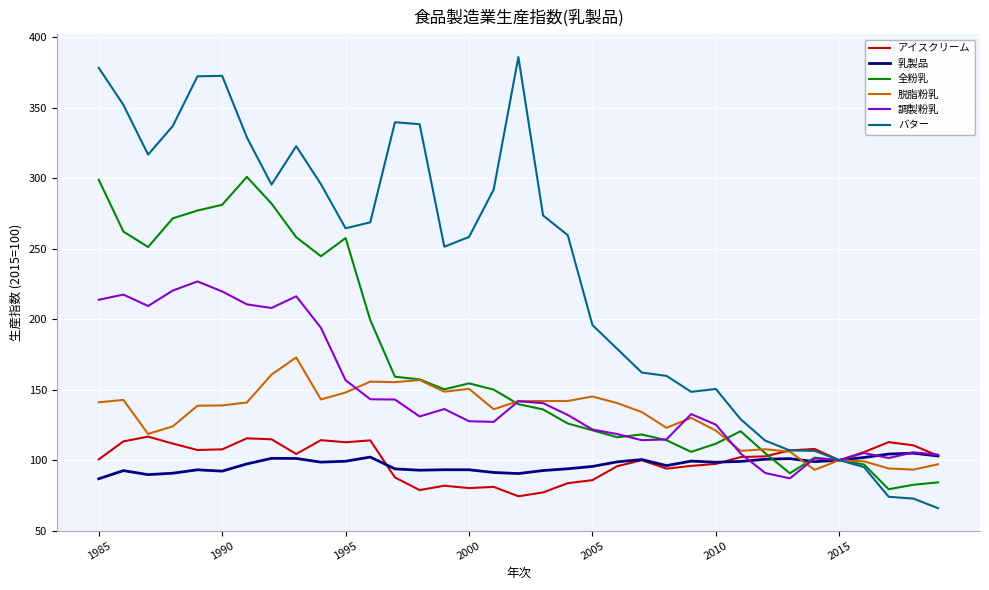

Which series has the largest total across all categories?

バター